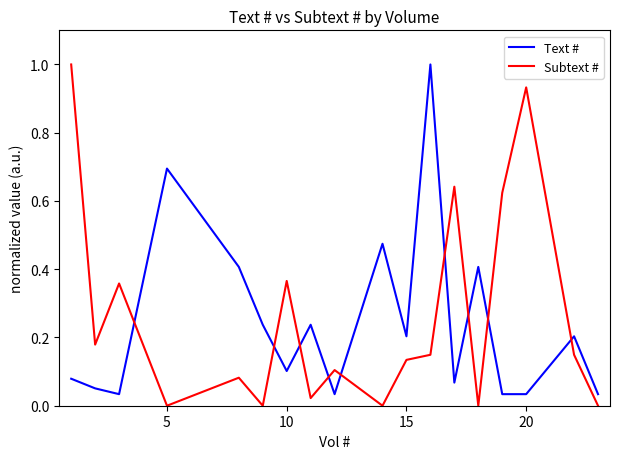

What are all the series names shown in the legend?

Text #, Subtext #